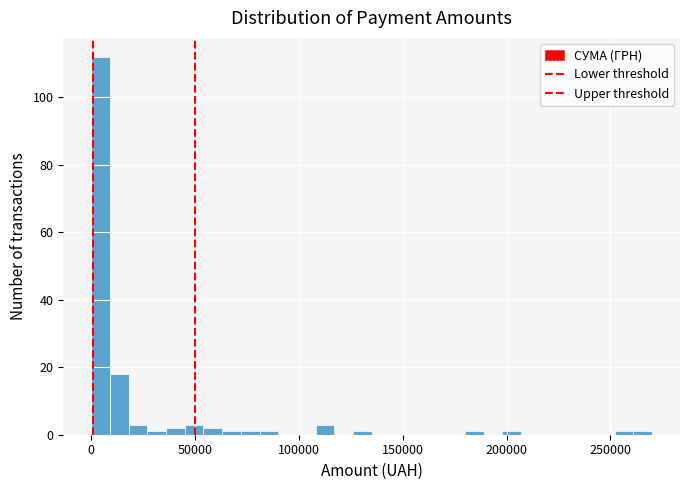

Read against the x-axis, roughly where is the centre of the tallest bar?

5000